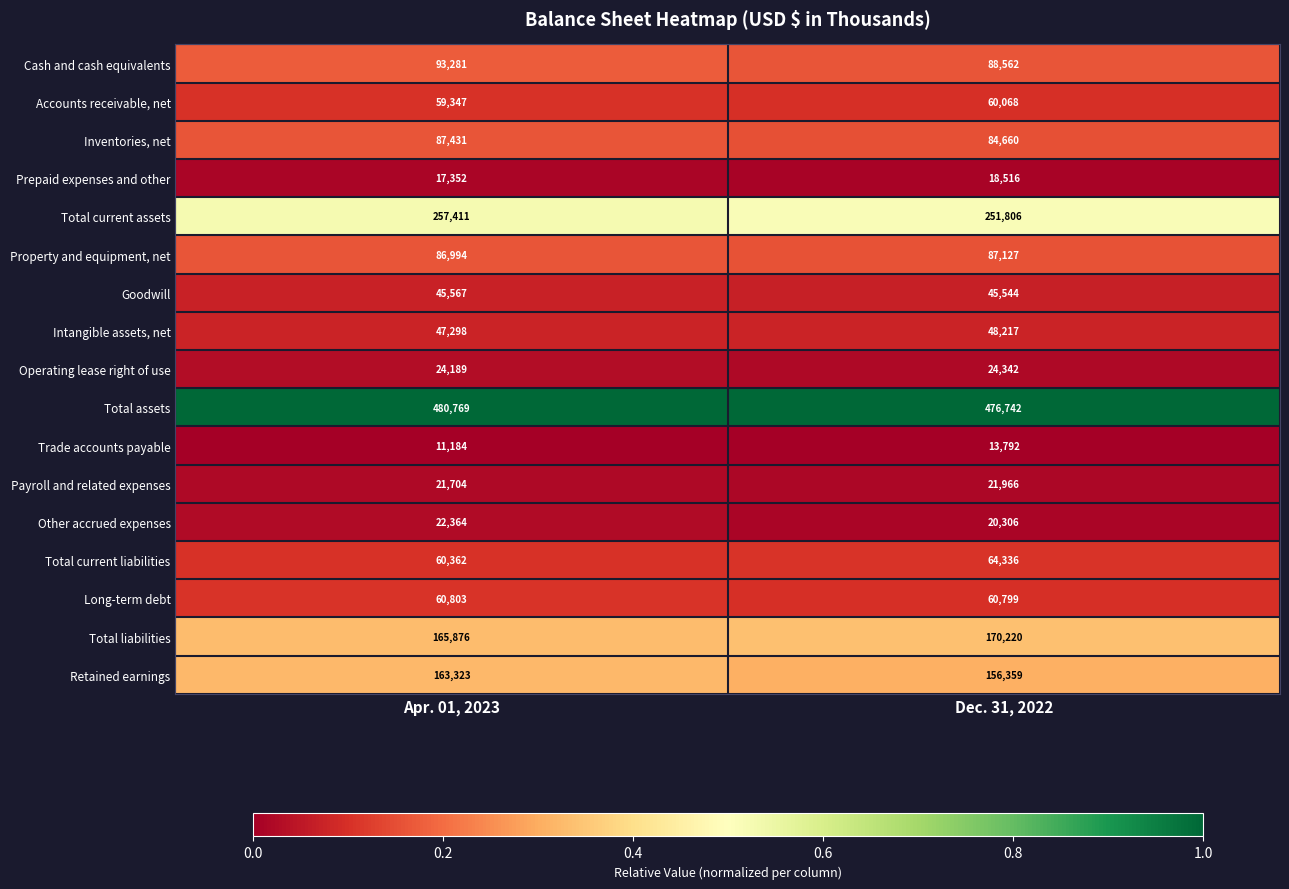

What value does the Property and equipment, net series have at Dec. 31, 2022?

87127